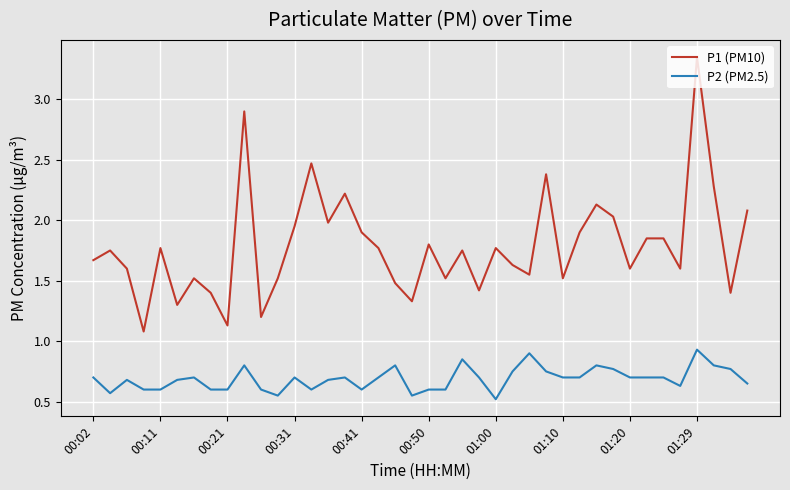

True or false: P2 (PM2.5) and P1 (PM10) intersect in this chart.

False